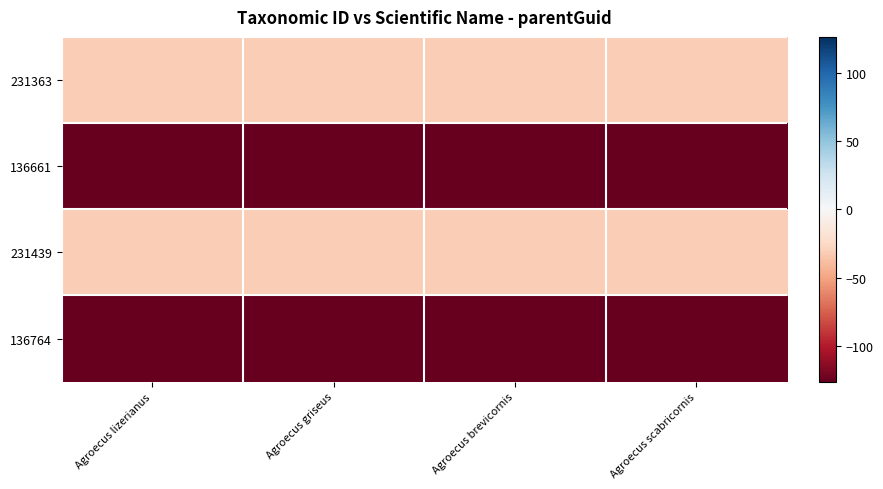

Reading left to right, extract all data points from this chart.

231363: Agroecus lizerianus=-31.4	Agroecus griseus=-31.4	Agroecus brevicornis=-31.4	Agroecus scabricornis=-31.4
136661: Agroecus lizerianus=-126.1	Agroecus griseus=-126.1	Agroecus brevicornis=-126.1	Agroecus scabricornis=-126.1
231439: Agroecus lizerianus=-31.4	Agroecus griseus=-31.4	Agroecus brevicornis=-31.3	Agroecus scabricornis=-31.3
136764: Agroecus lizerianus=-126.0	Agroecus griseus=-126.0	Agroecus brevicornis=-126.0	Agroecus scabricornis=-126.0